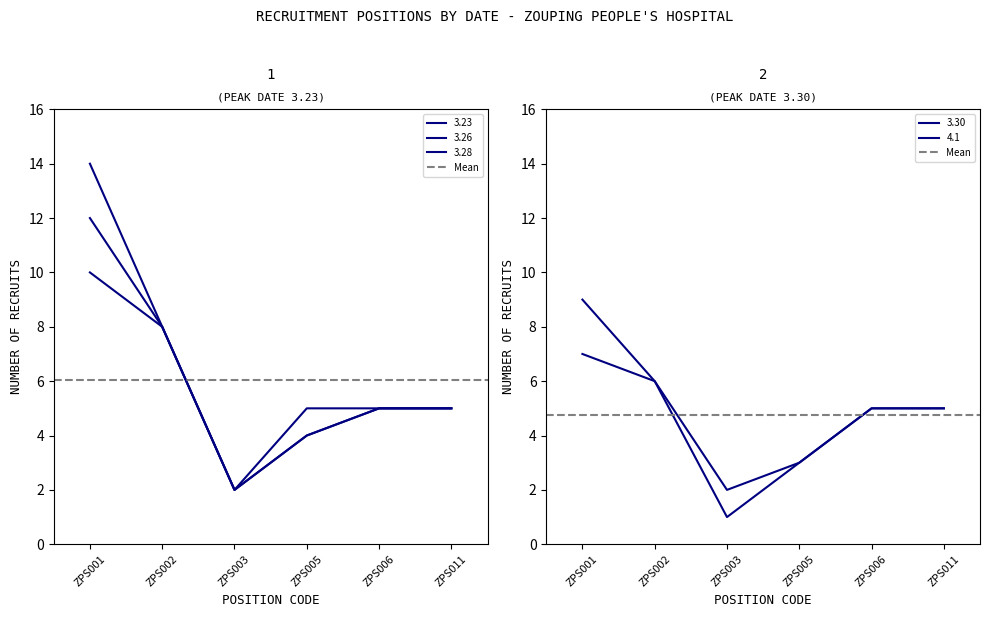

At which category does the chart reach its minimum across all series?

ZPS003